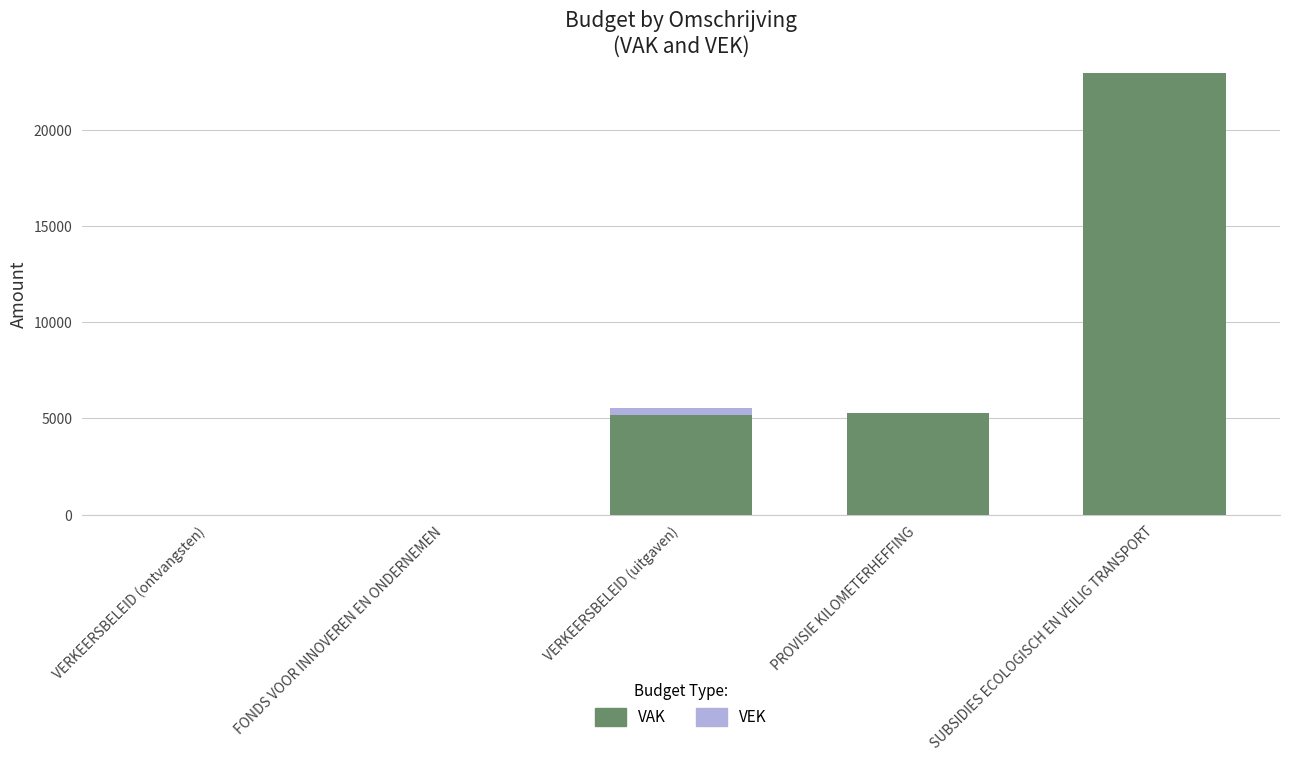

At which category is the sum across all series the highest?

SUBSIDIES ECOLOGISCH EN VEILIG TRANSPORT